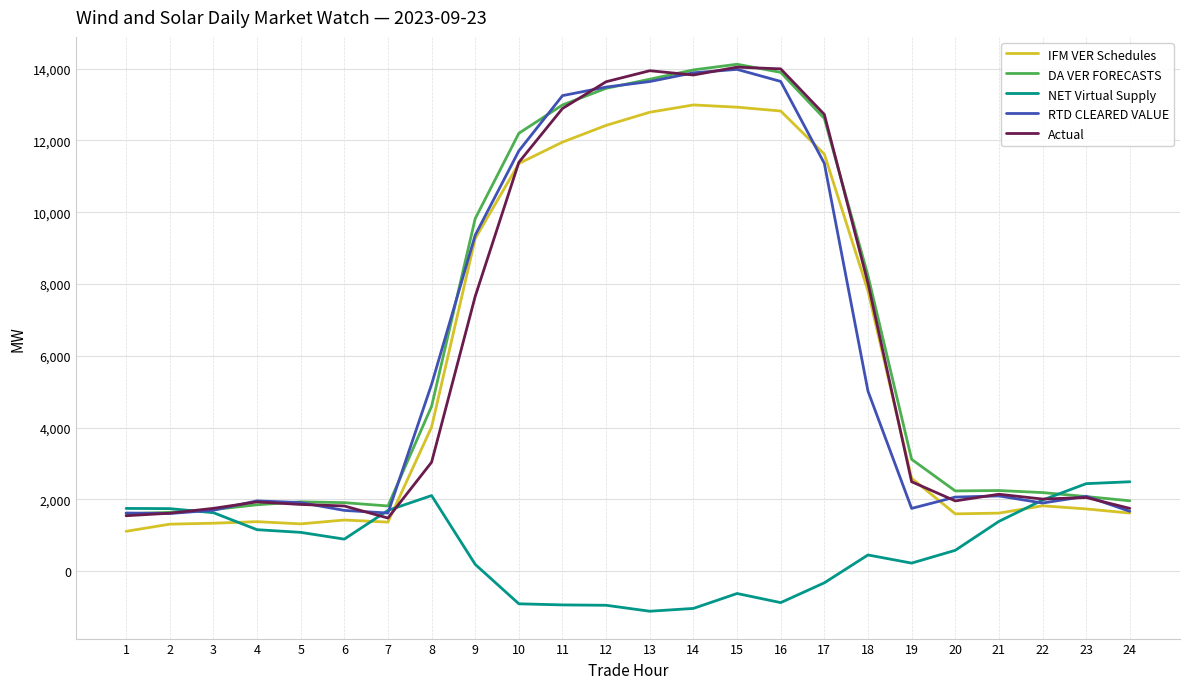

What is the total value across all series at 8?

18961.0